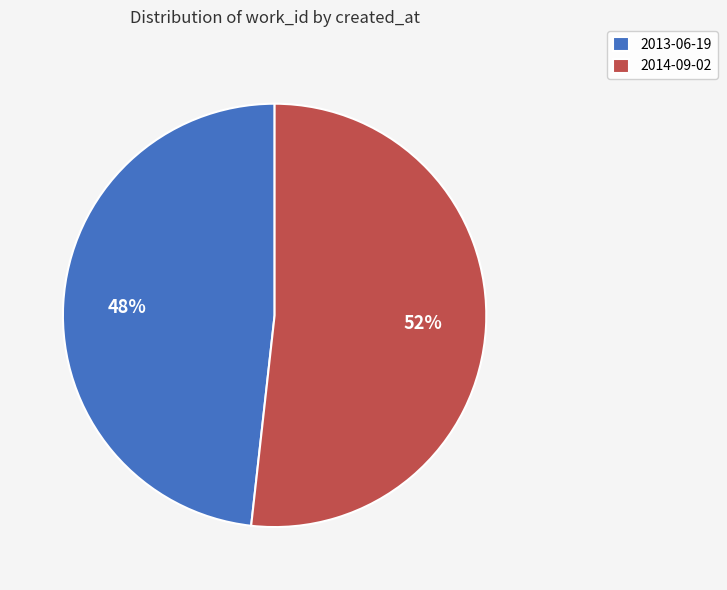

Count the number of slices in the pie.

2